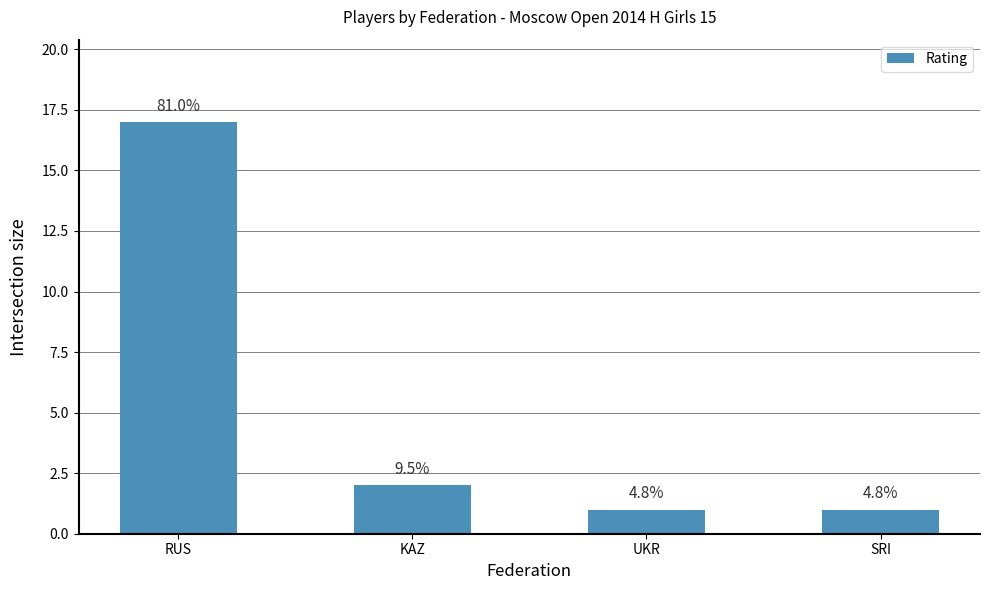

How many bars are there in total?

4